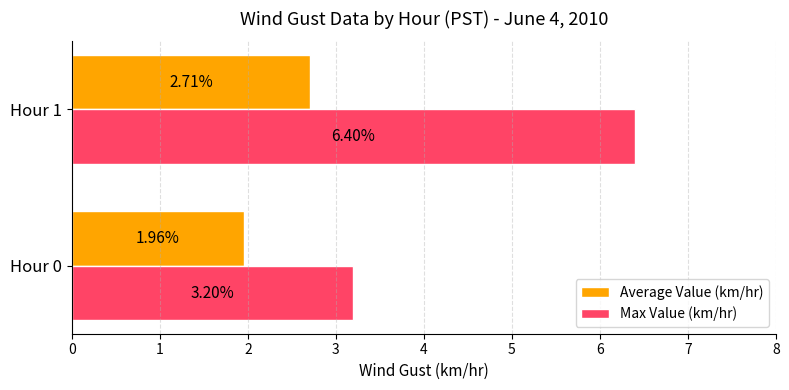

Rank the series by their average value, from lowest to highest.

Average Value (km/hr), Max Value (km/hr)